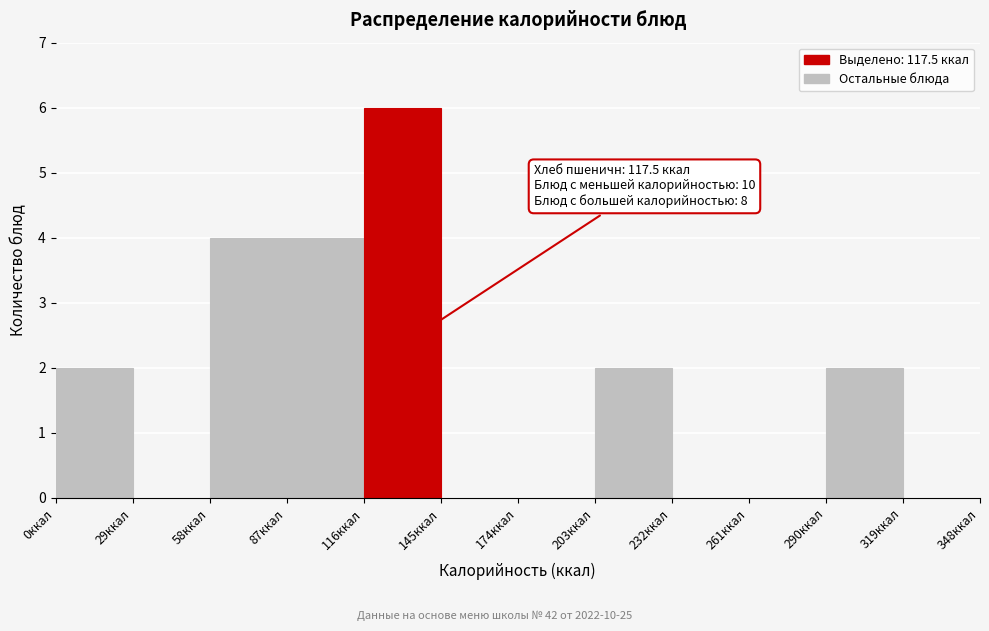

Over which range of the x-axis is the bar tallest?

116 to 145